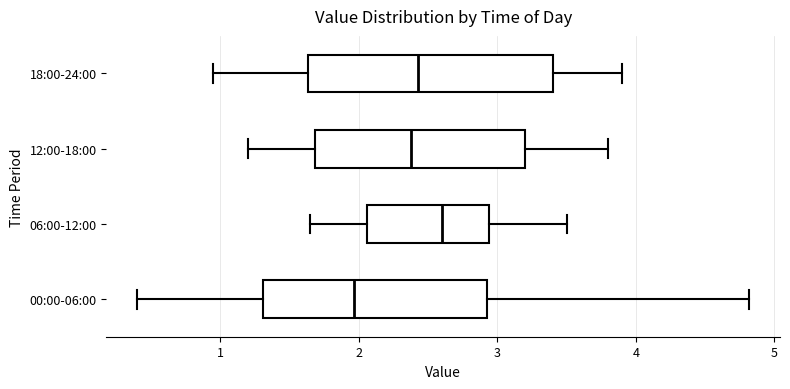

Where does the left whisker of the box for 18:00-24:00 end on the x-axis? The values are not printed on the chart, so give them approximately, as read against the axis.

1.0